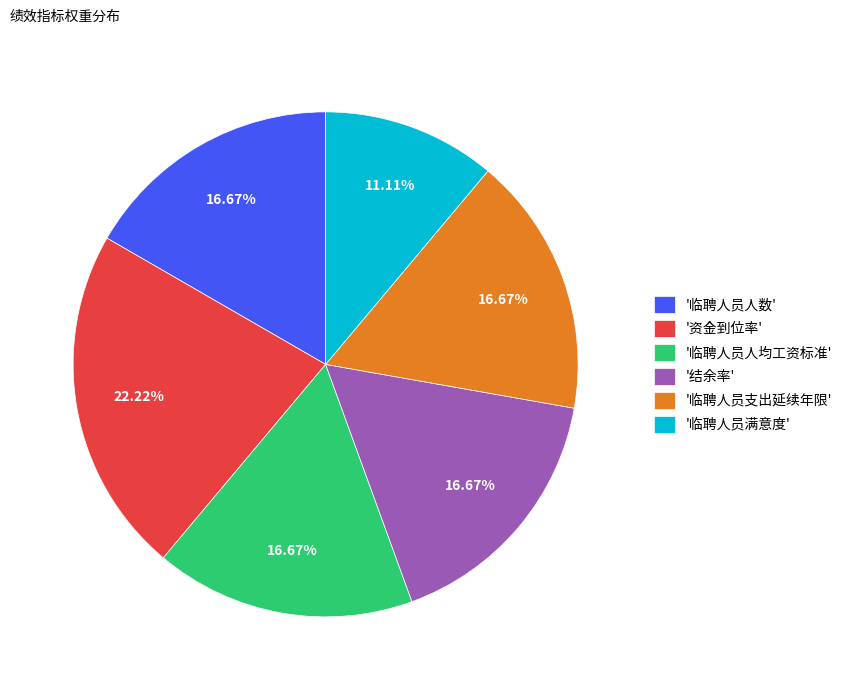

Which slice is the largest?

'资金到位率'